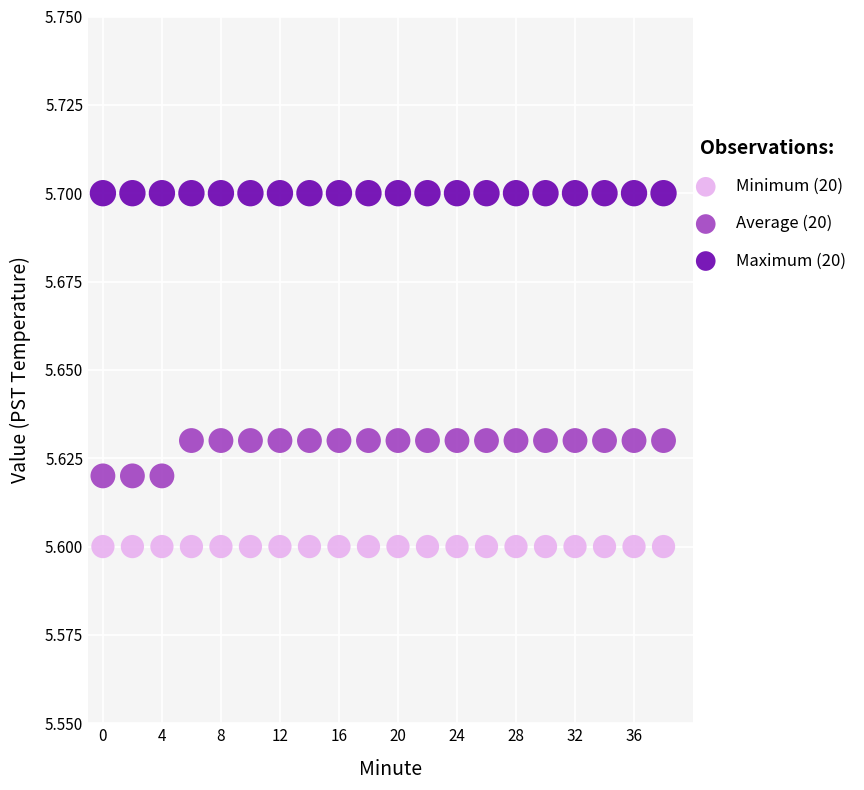

Which series reaches the minimum Y coordinate?

Minimum (20)